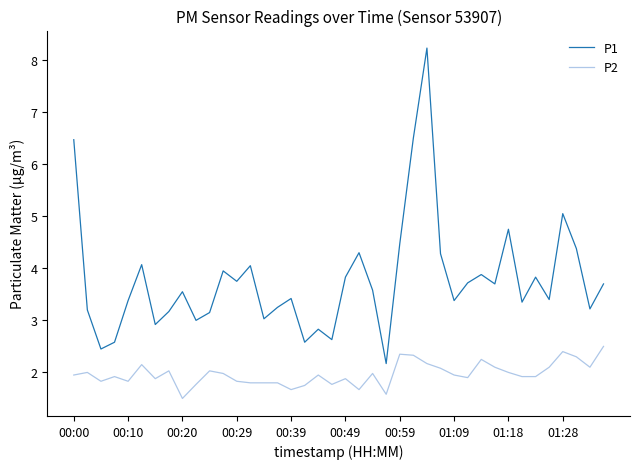

True or false: P1 and P2 intersect in this chart.

False